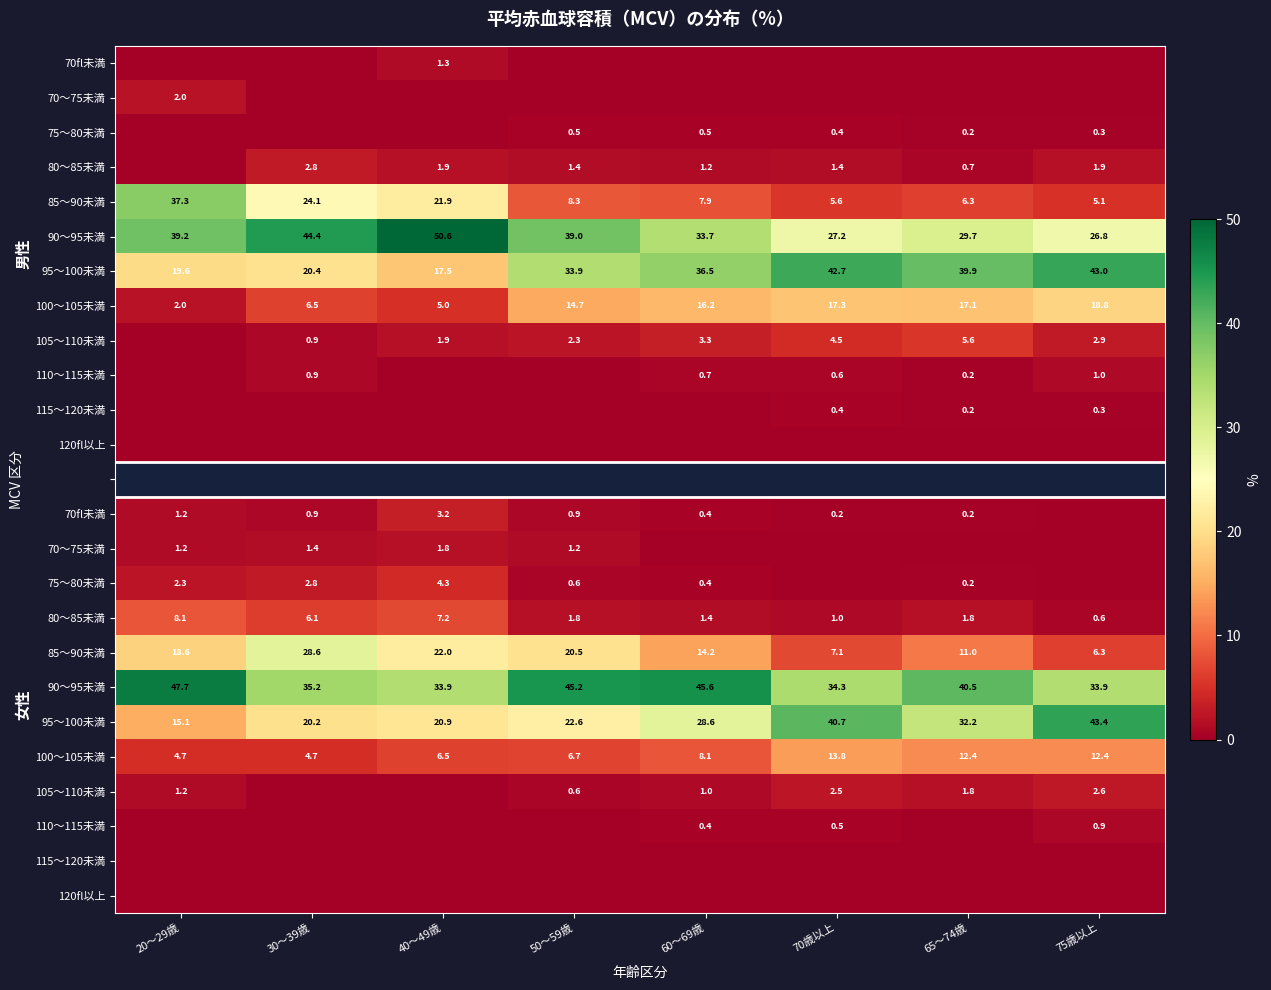

How many data points does each series have?

8